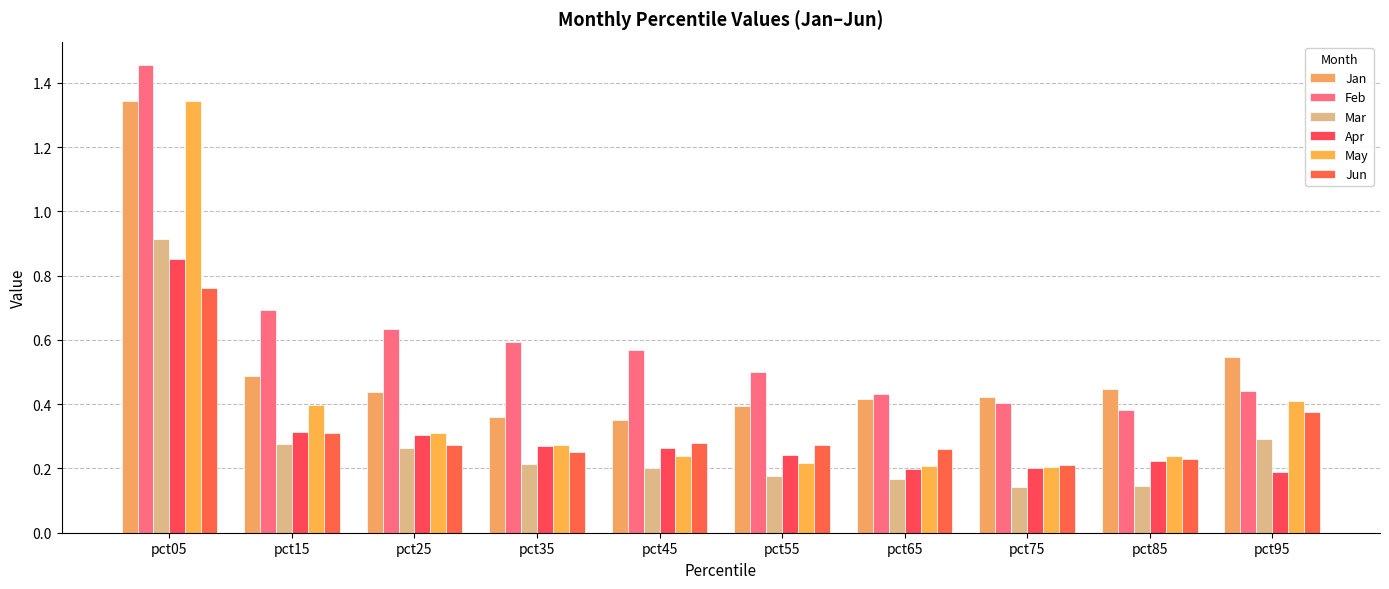

At pct45, list the series in order from largest to smallest.

Feb, Jan, Jun, Apr, May, Mar